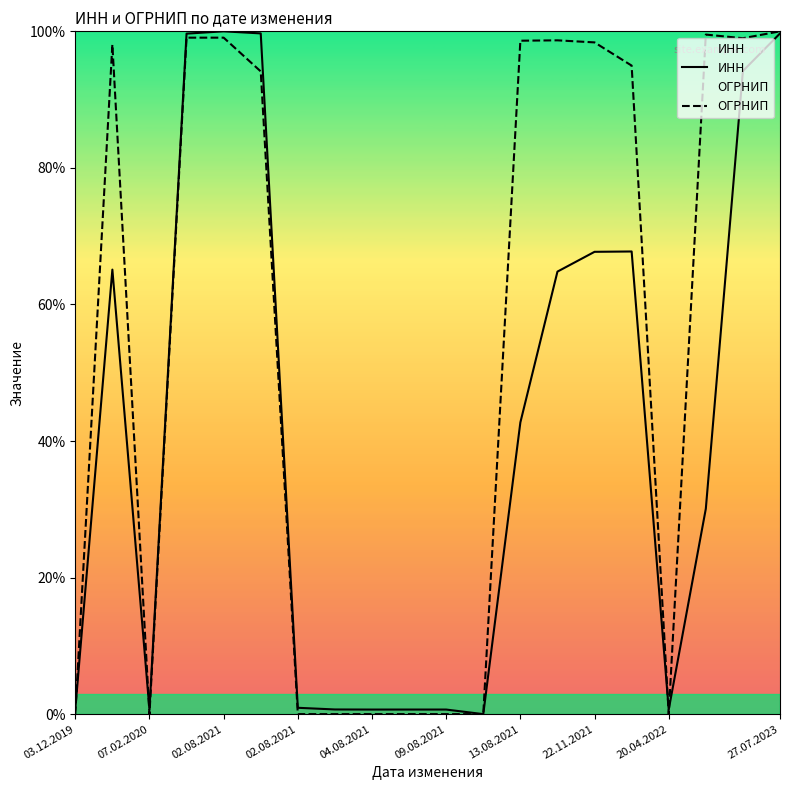

Which series has the largest range (max minus min)?

ИНН